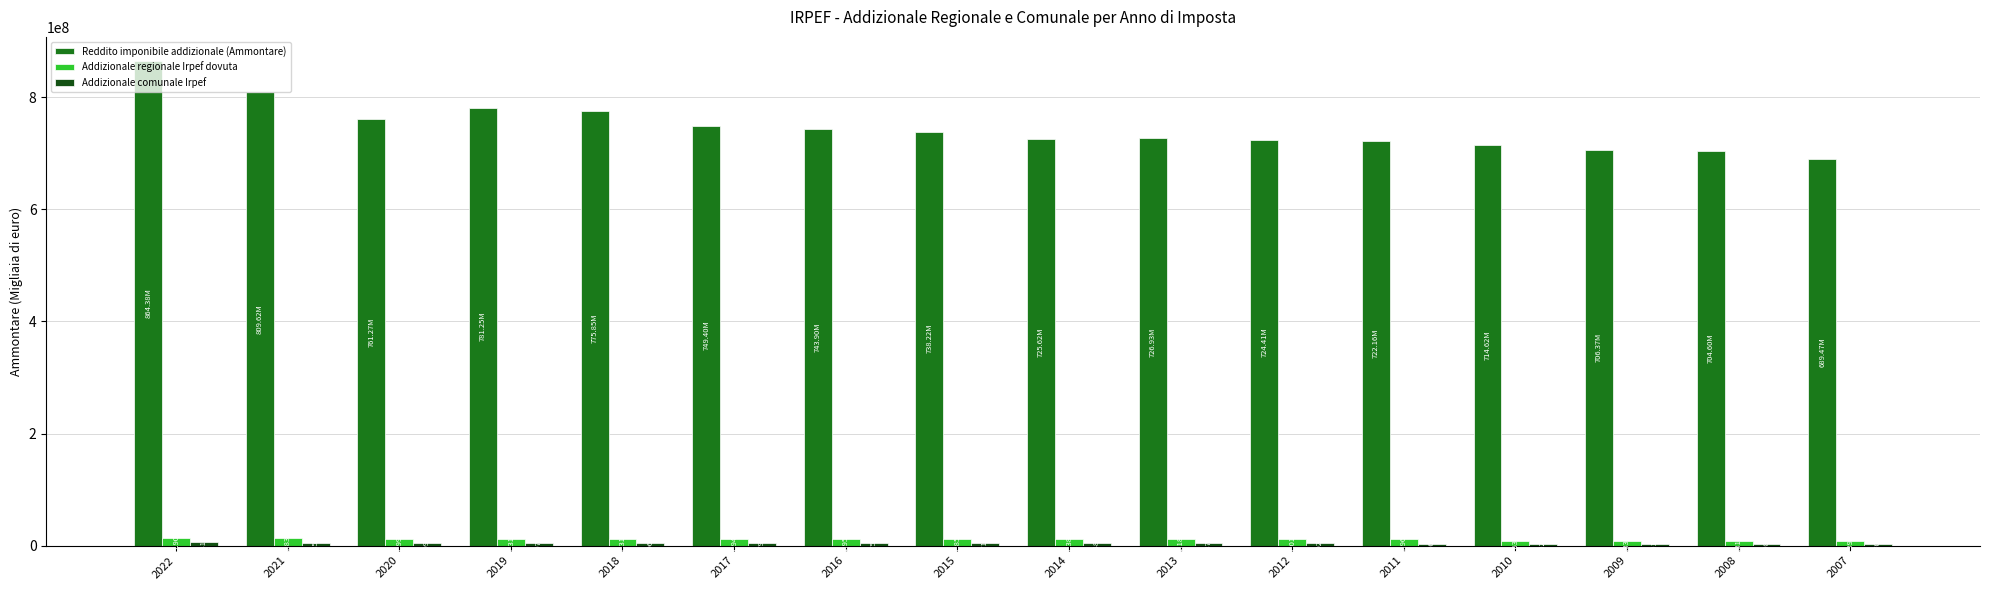

At which category is the sum across all series the highest?

2022